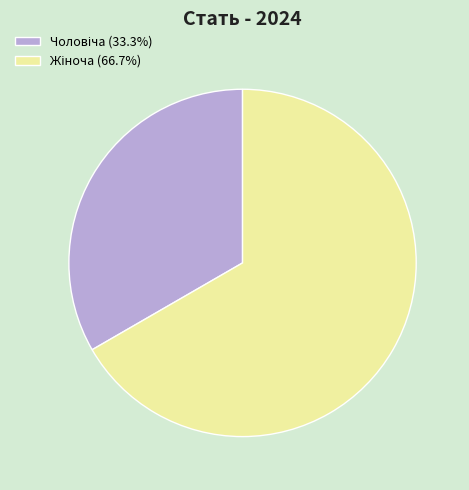

Is there any slice that represents more than half of the pie?

Yes